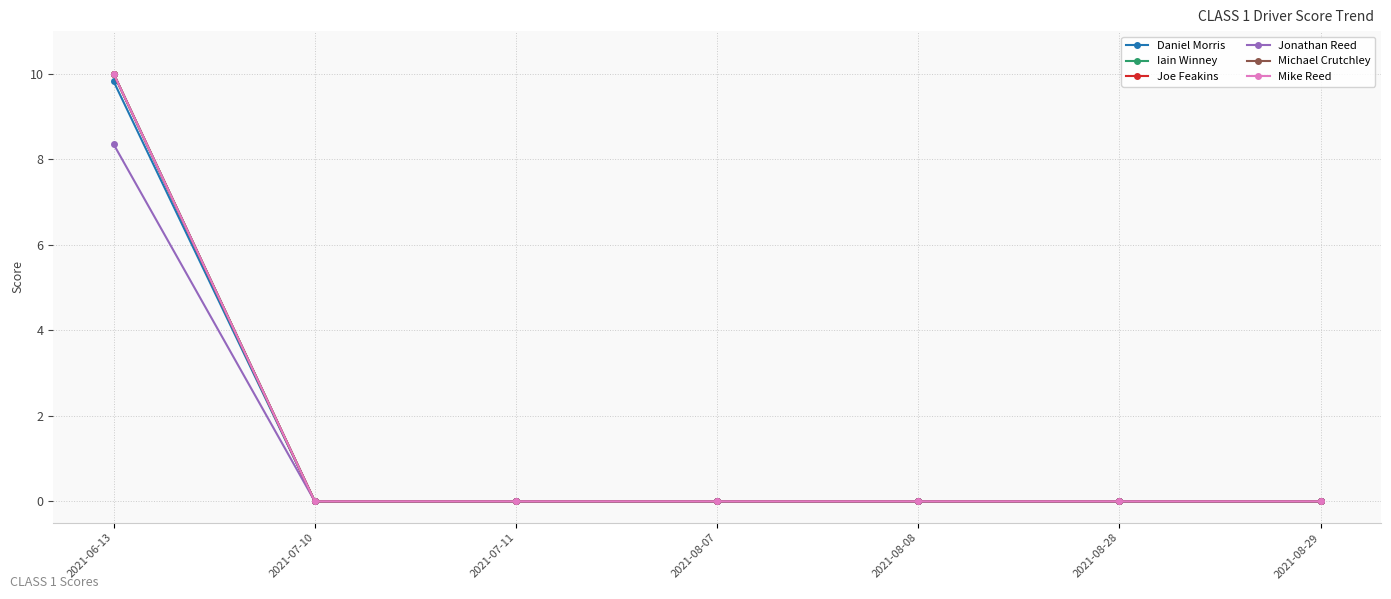

Is it true that Daniel Morris equals 0.0 at 2021-08-29?

True